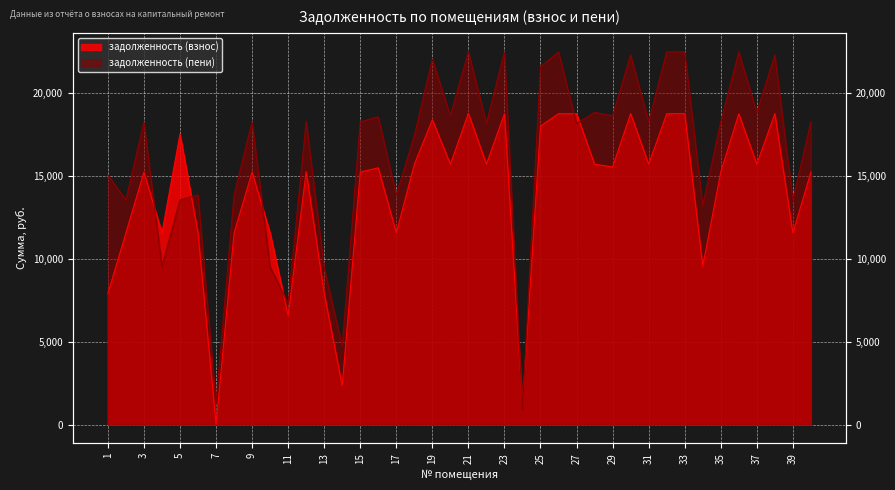

Where is задолженность (пени) nearest to the value 11733?

34